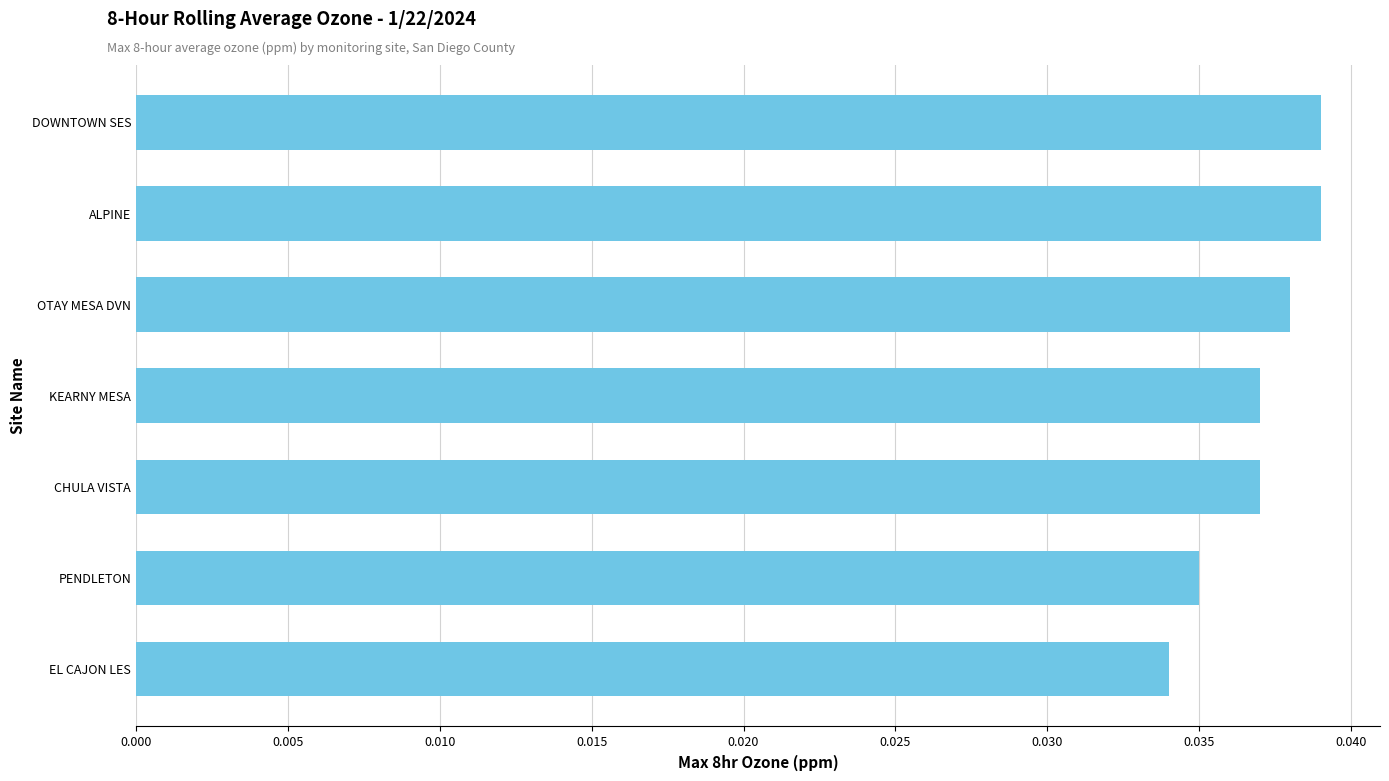

At which label is the value closest to 0?

EL CAJON LES